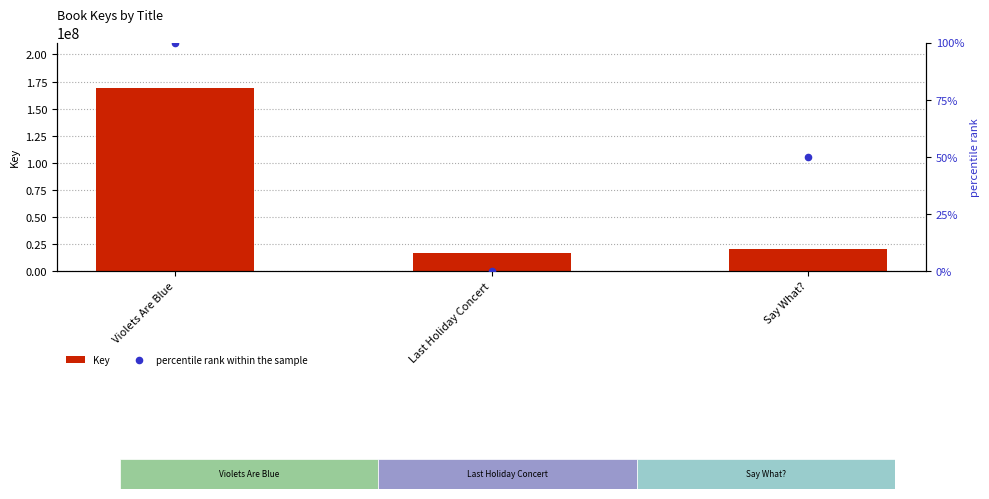

At how many categories does at least one series exceed 95905027?

1